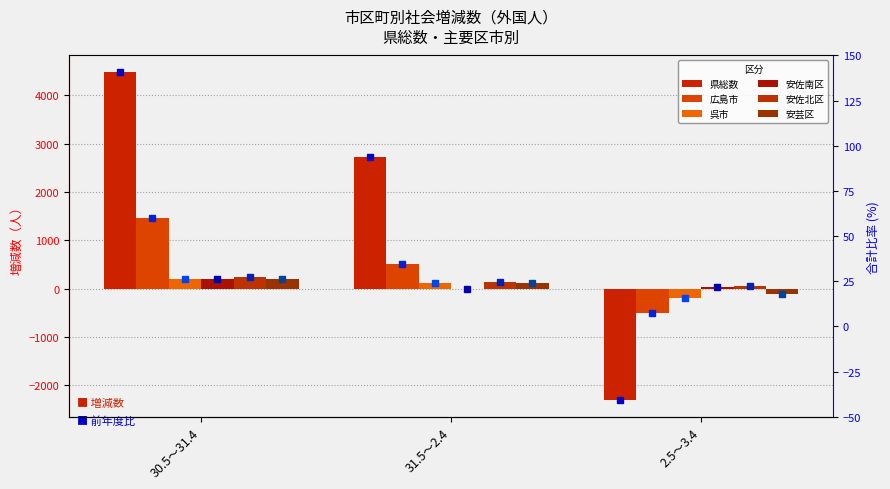

Rank the series at 2.5～3.4 from highest to lowest value.

安佐北区, 安佐南区, 安芸区, 呉市, 広島市, 県総数